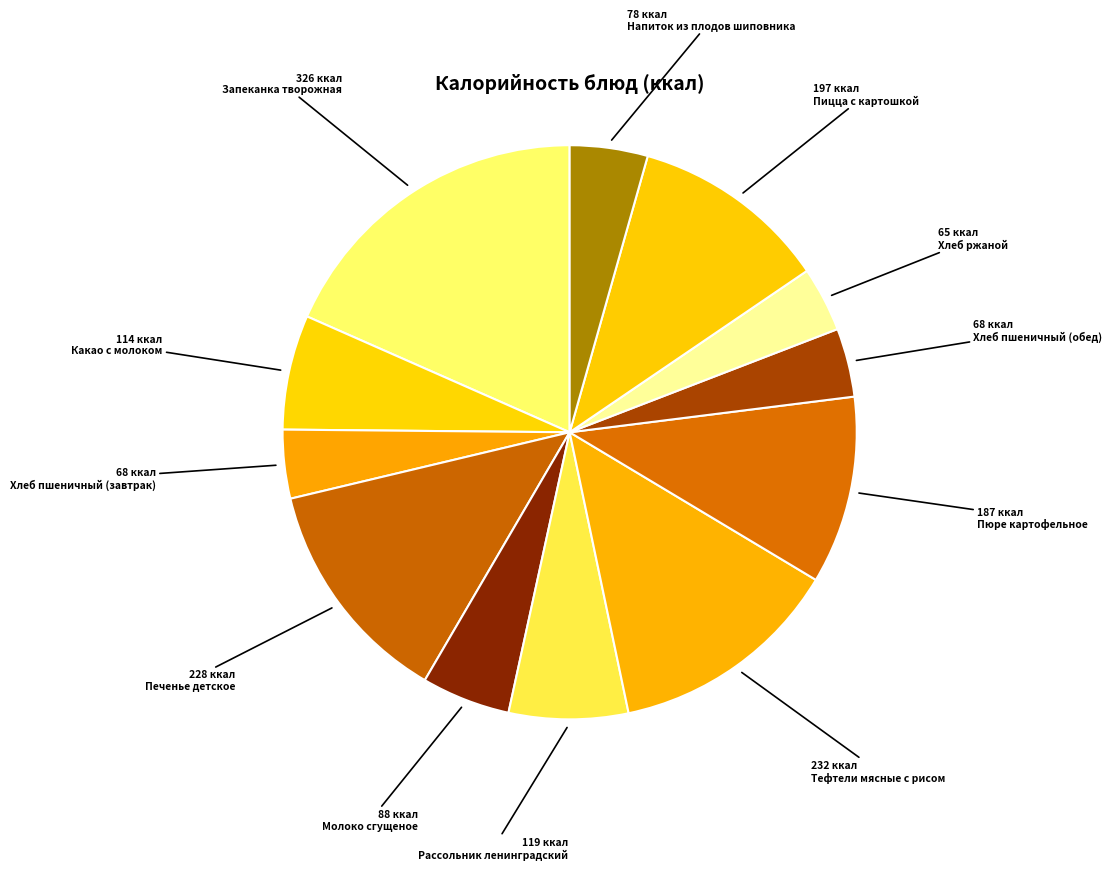

Rank the categories by value from highest to lowest.

Запеканка творожная, Тефтели мясные с рисом, Печенье детское, Пицца с картошкой, Пюре картофельное, Рассольник ленинградский, Какао с молоком, Молоко сгущеное, Напиток из плодов шиповника, Хлеб пшеничный (завтрак), Хлеб пшеничный (обед), Хлеб ржаной